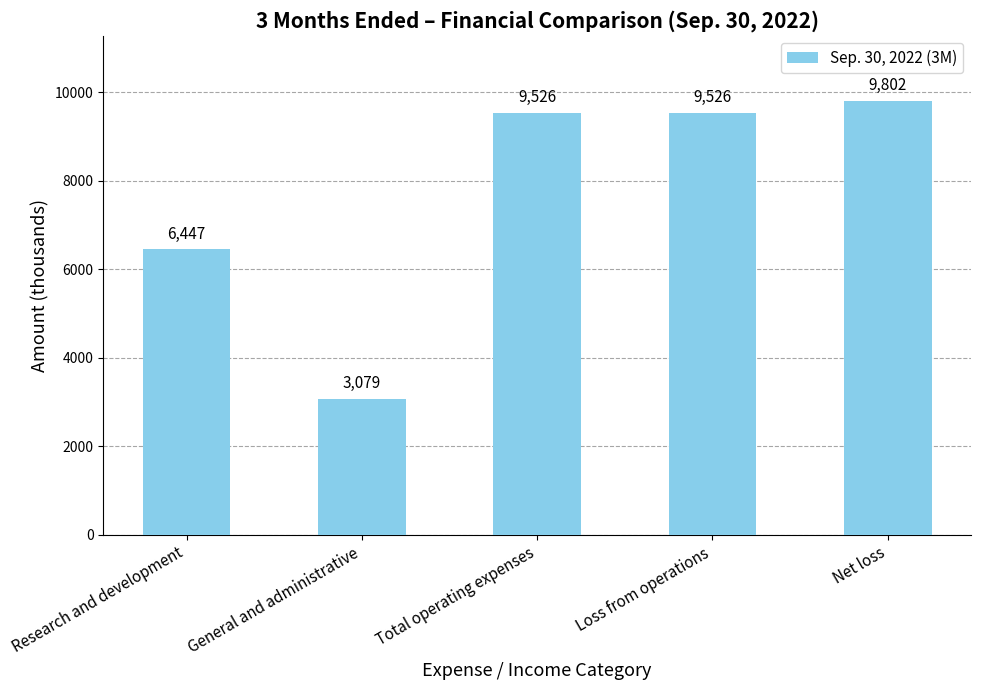

Approximately how many times larger is the value at Total operating expenses compared to Research and development?

1.5